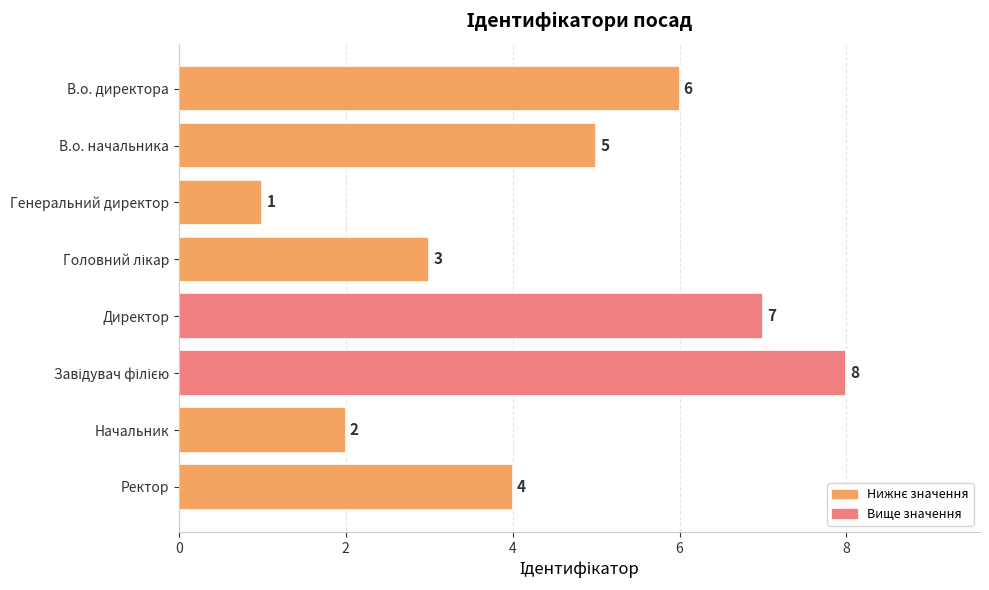

What is the change in value from Директор to Ректор?

-3